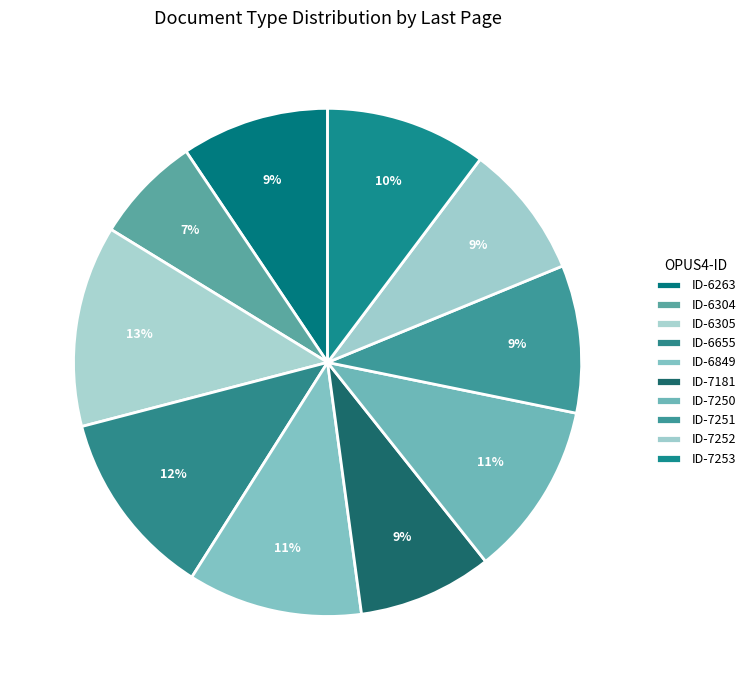

Rank the categories by value from lowest to highest.

OPUS4-6304, OPUS4-7181, OPUS4-7252, OPUS4-6263, OPUS4-7251, OPUS4-7253, OPUS4-6849, OPUS4-7250, OPUS4-6655, OPUS4-6305